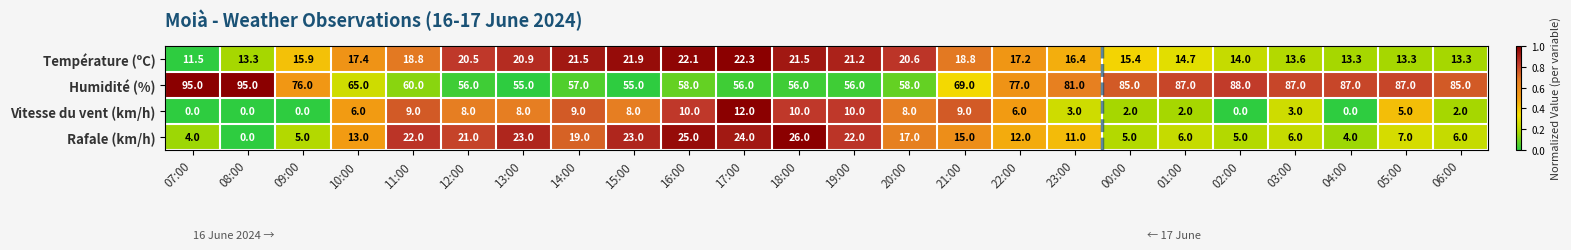

The Humidité (%) series shows 43.7 at 23:00. True or false?

False